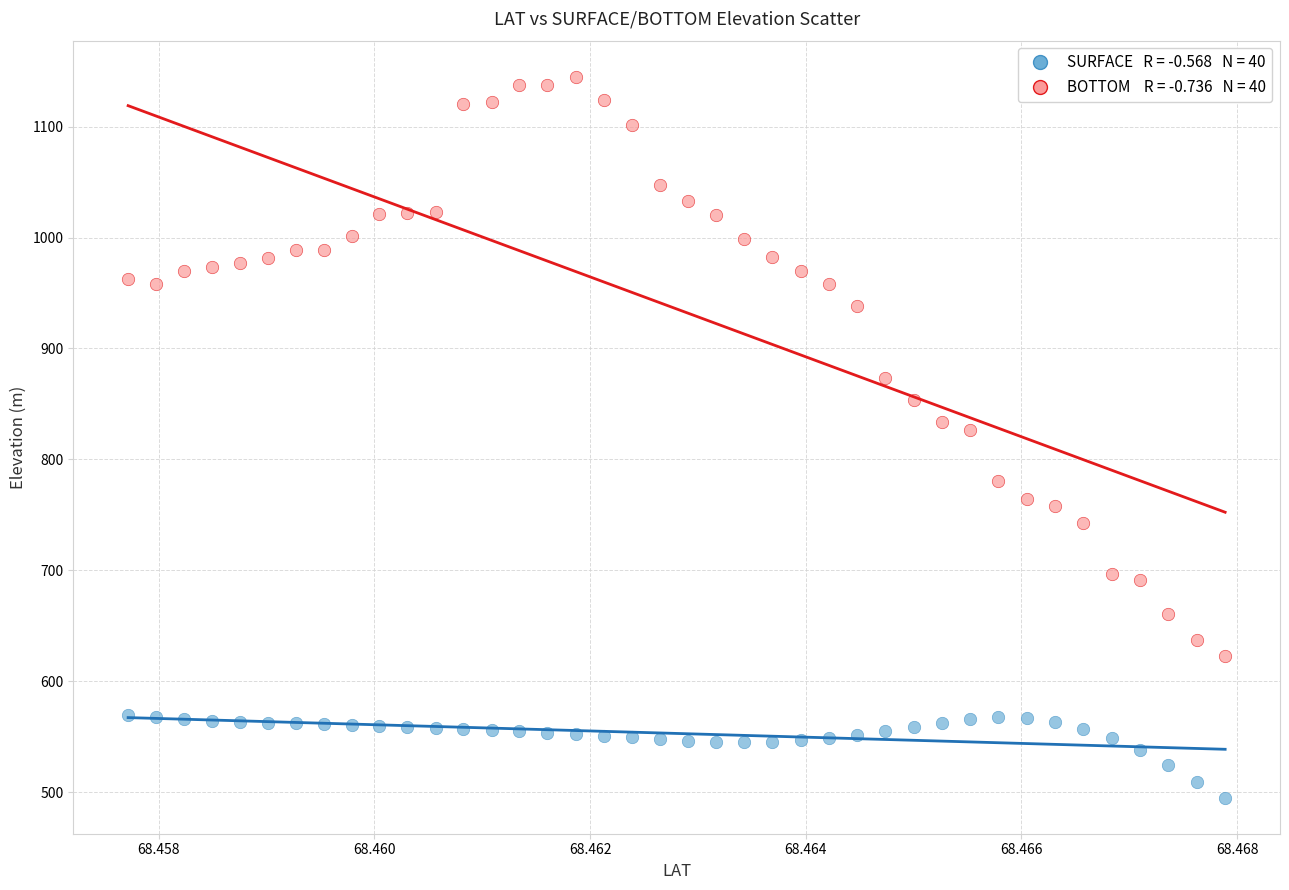

Across all series, what Y value is closest to 819?

826.2